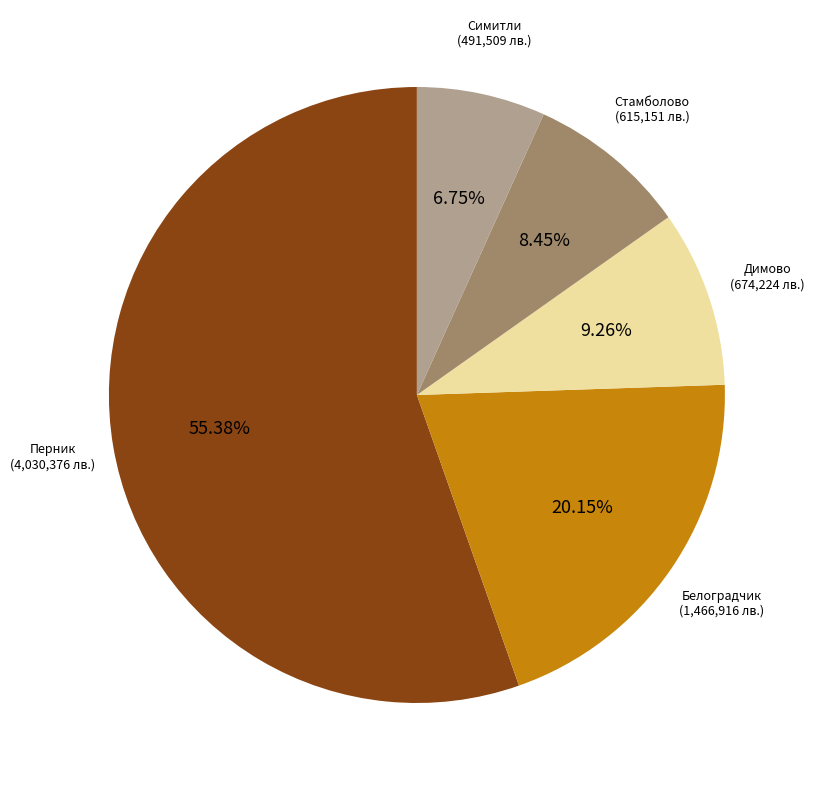

Does any single category account for the majority?

Yes